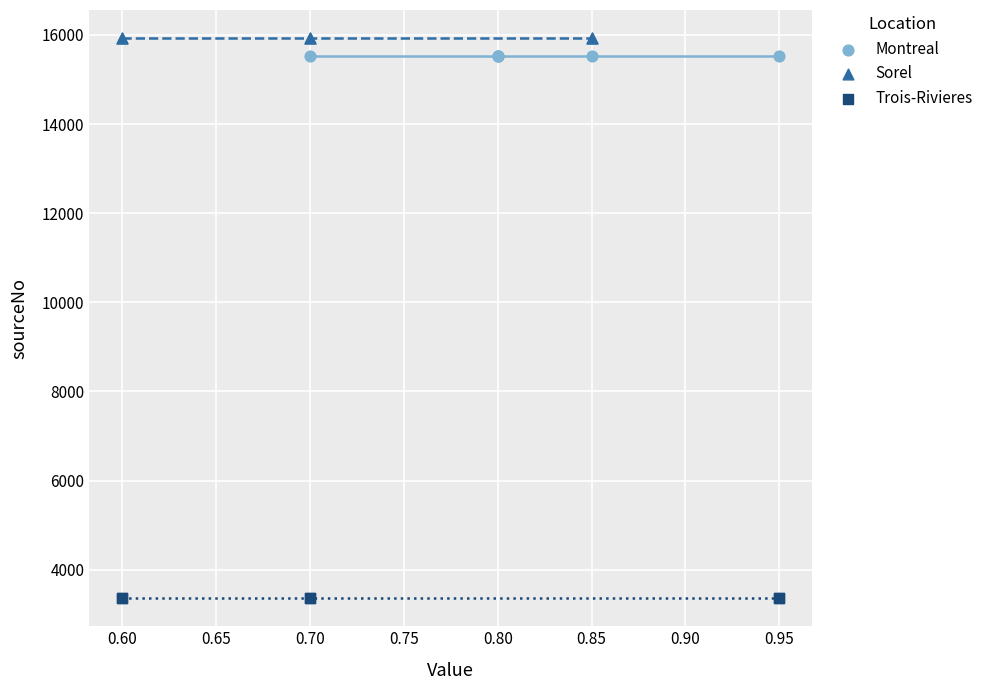

Which series reaches the minimum Y coordinate?

Trois-Rivieres